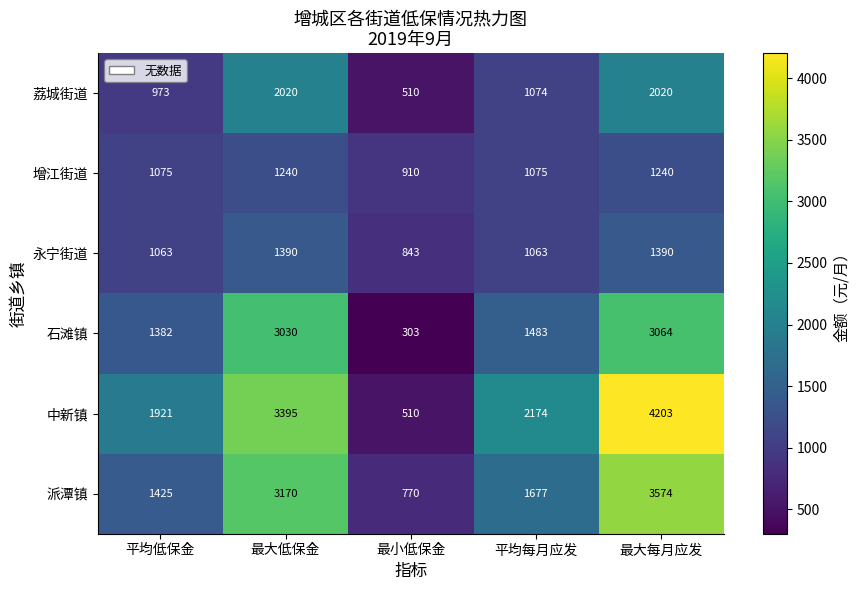

Which category has the highest value in the 石滩镇 series?

最大每月应发